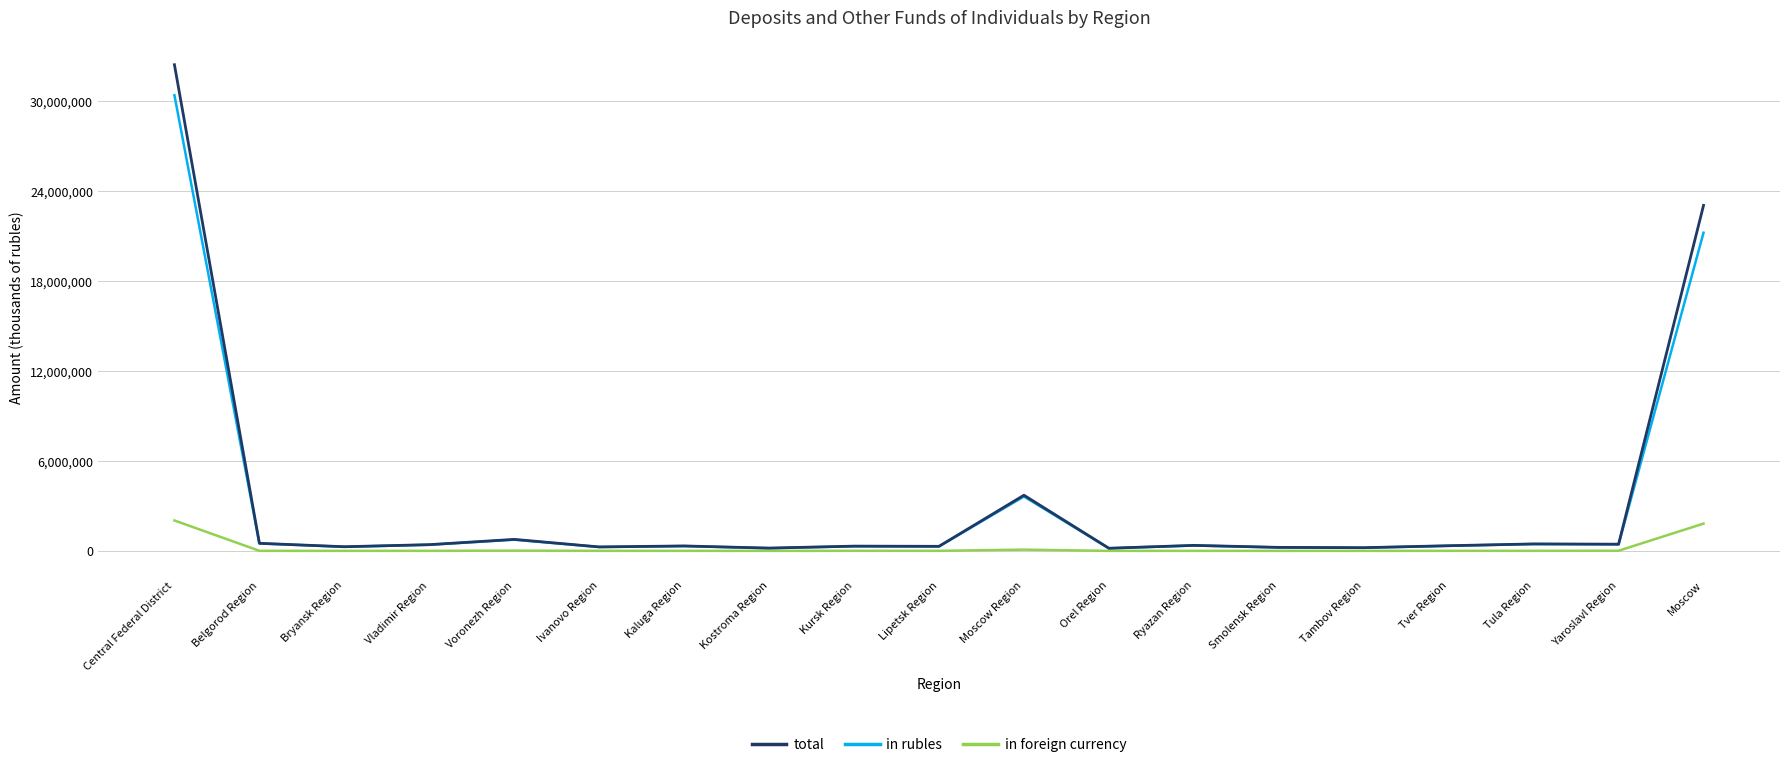

The value of total at Kostroma Region is 188374. True or false?

True